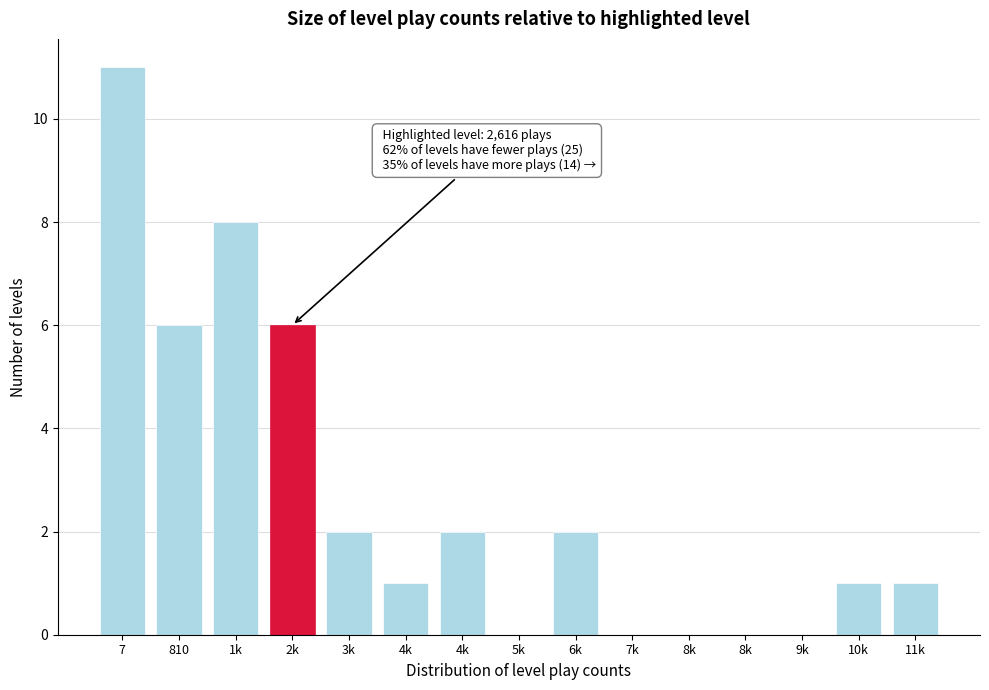

Are the bars horizontal?

No